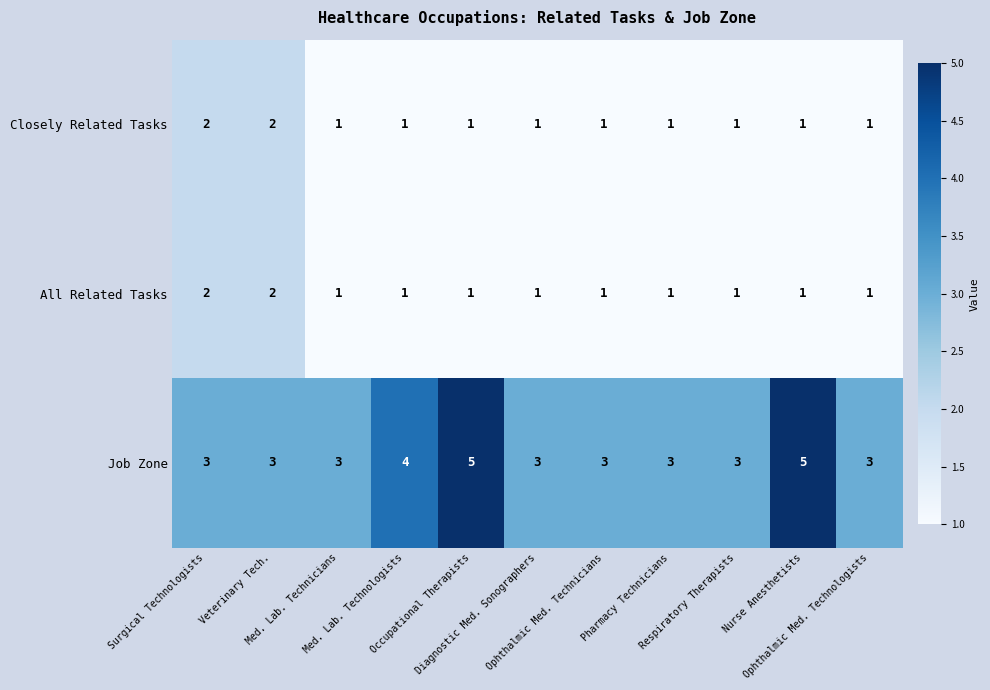

How many Job Zone values are between 3 and 4?

9